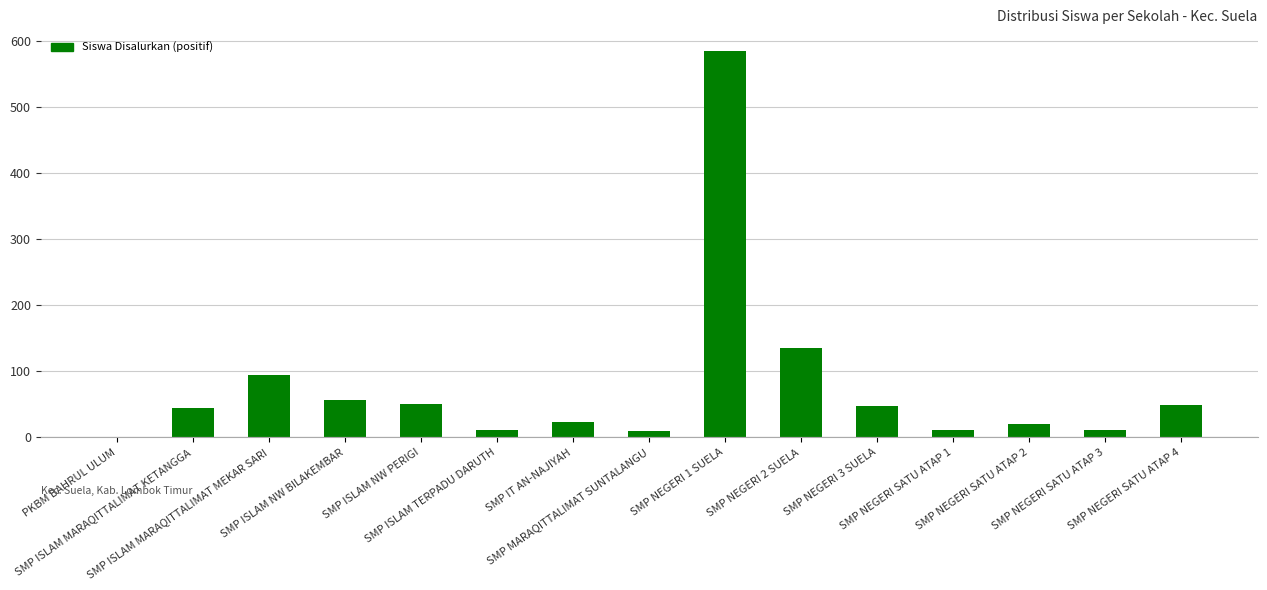

Rank the categories by value from lowest to highest.

PKBM BAHRUL ULUM, SMP MARAQITTALIMAT SUNTALANGU, SMP NEGERI SATU ATAP 1, SMP ISLAM TERPADU DARUTH, SMP NEGERI SATU ATAP 3, SMP NEGERI SATU ATAP 2, SMP IT AN-NAJIYAH, SMP ISLAM MARAQITTALIMAT KETANGGA, SMP NEGERI 3 SUELA, SMP NEGERI SATU ATAP 4, SMP ISLAM NW PERIGI, SMP ISLAM NW BILAKEMBAR, SMP ISLAM MARAQITTALIMAT MEKAR SARI, SMP NEGERI 2 SUELA, SMP NEGERI 1 SUELA